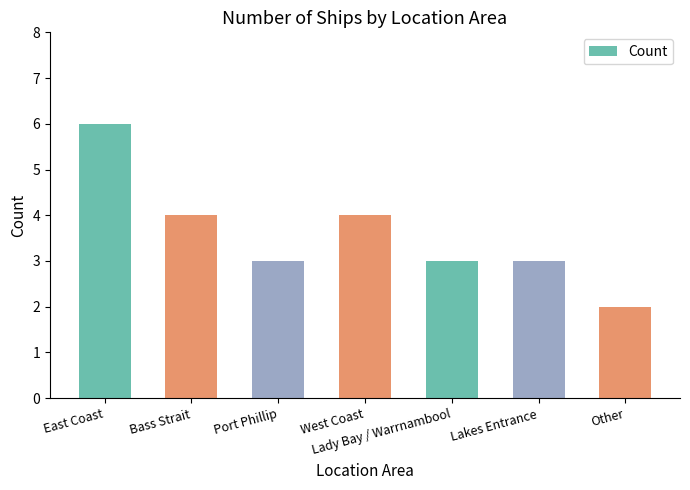

How many series are shown in this chart?

1